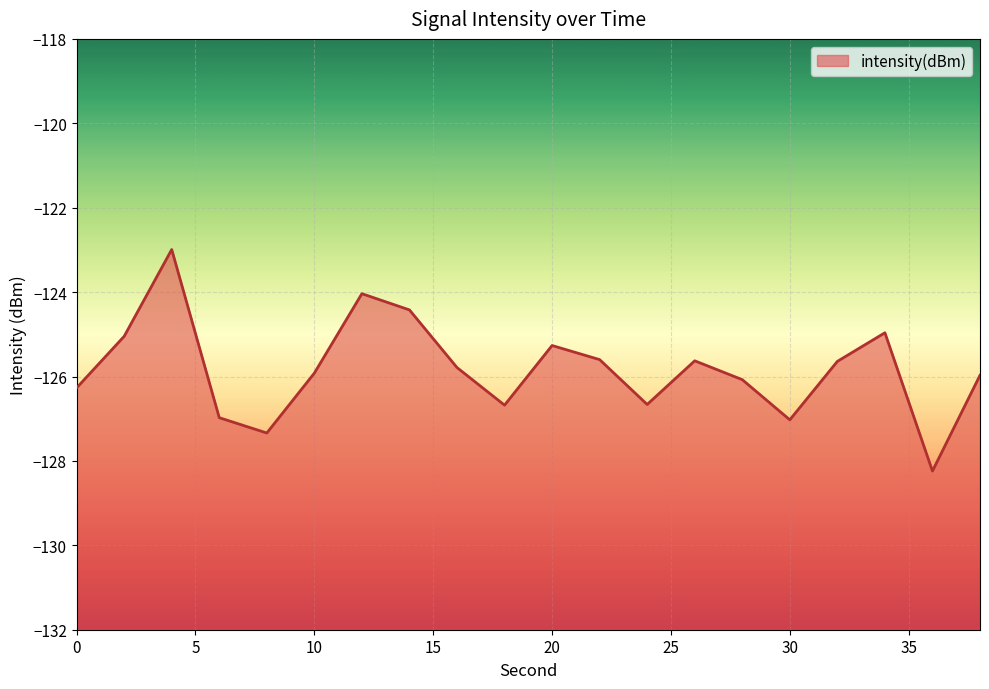

How many data points are less than -125?

16